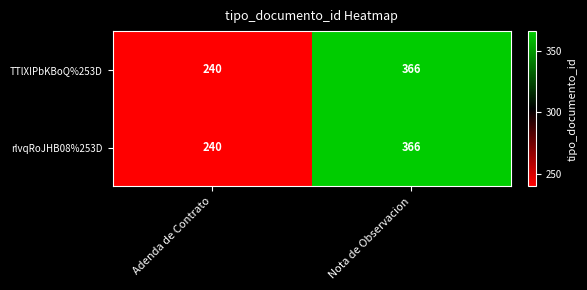

True or false: TTlXIPbKBoQ%253D has a value of 390 at Adenda de Contrato.

False